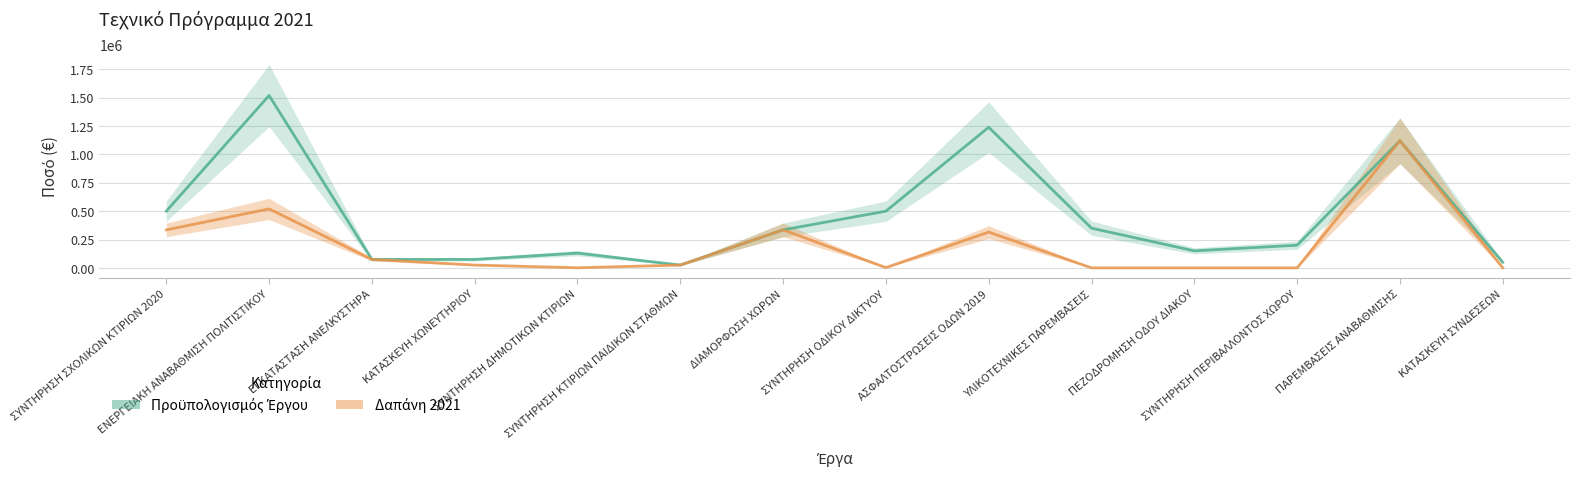

True or false: Δαπάνη 2021 and Προϋπολογισμός Έργου intersect in this chart.

False